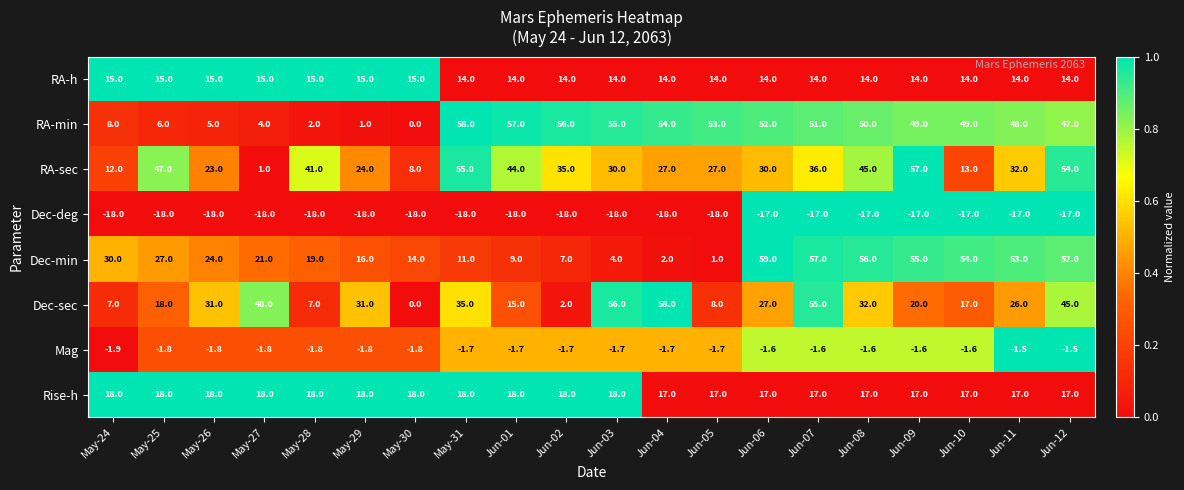

Which series has the largest total across all categories?

RA-min